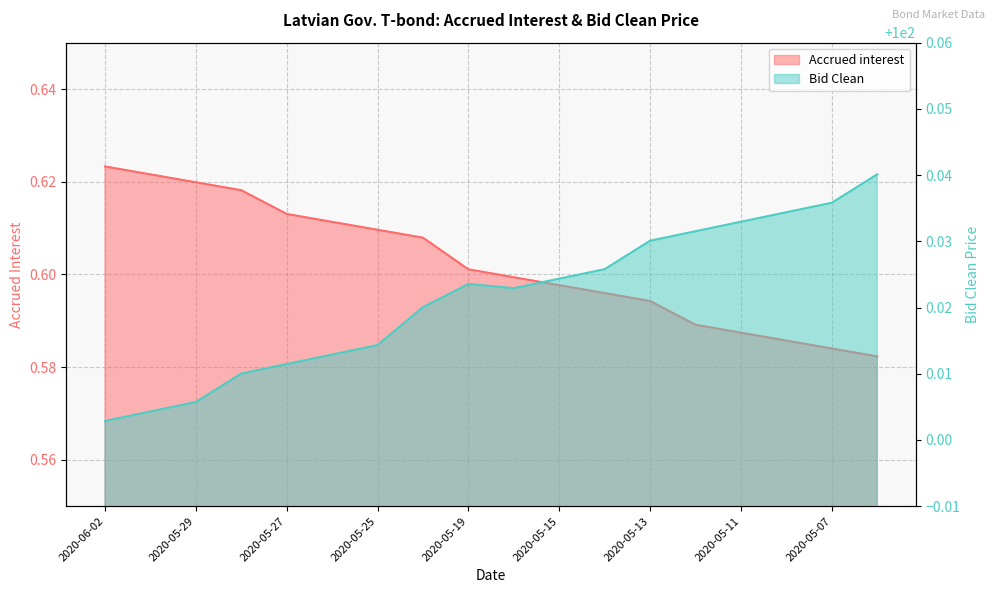

What value does the Accrued interest series have at 2020-05-07?

0.6